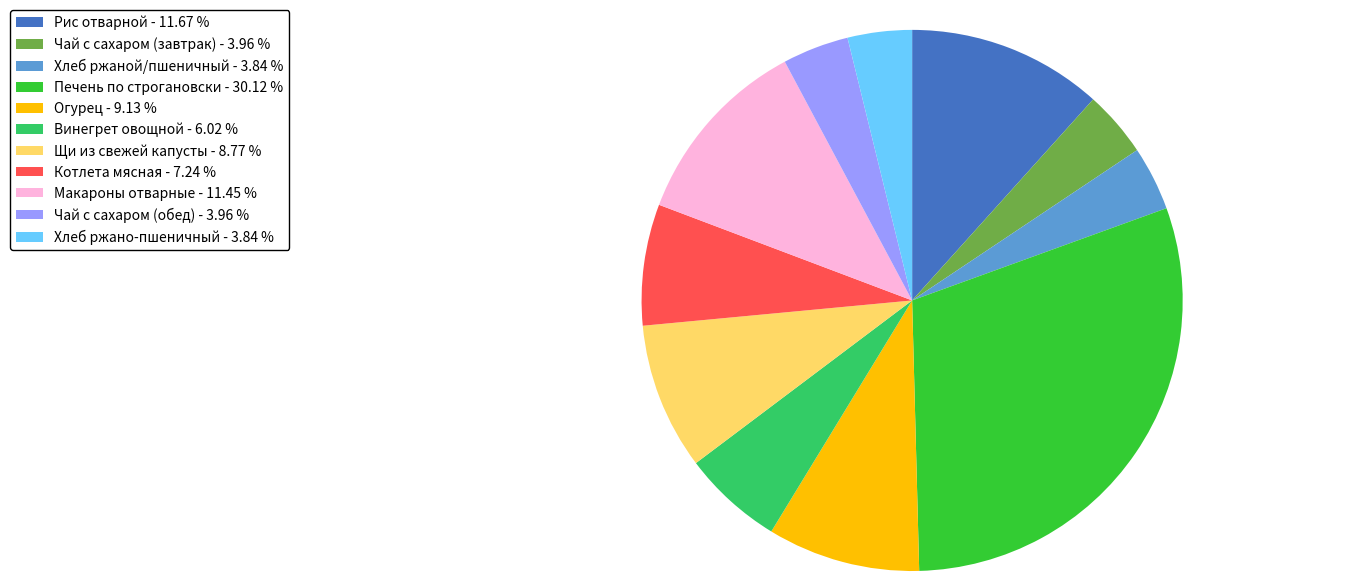

Is there a majority slice in this chart?

No